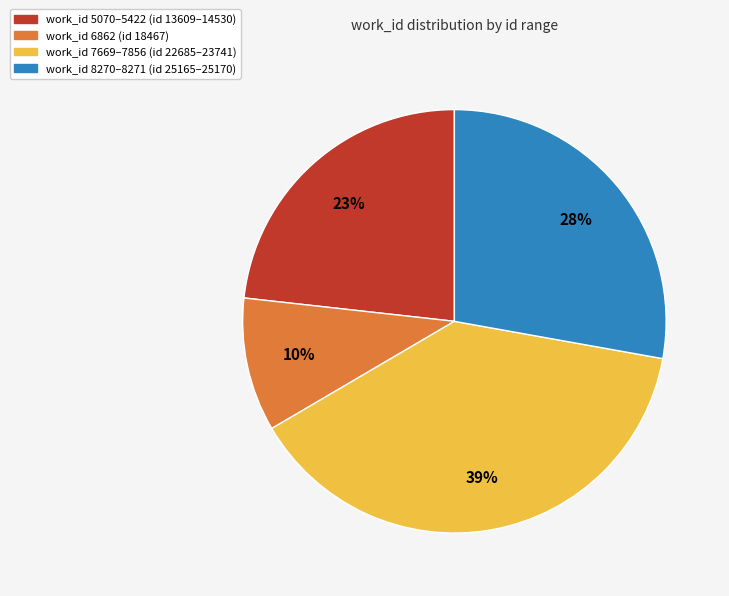

Is there a majority slice in this chart?

No